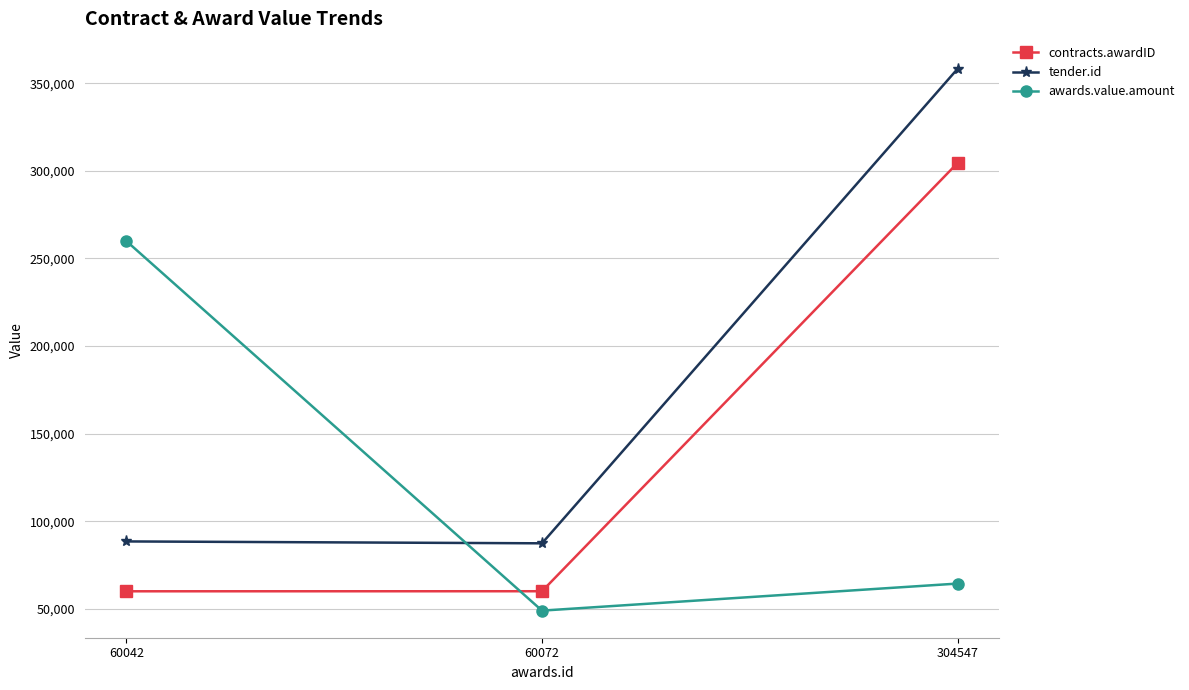

Rank the categories by awards.value.amount value from highest to lowest.

60042, 304547, 60072